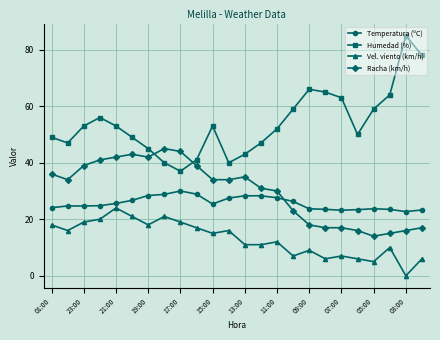

Which series ends up on top after the final intersection of Racha (km/h) and Humedad (%)?

Humedad (%)